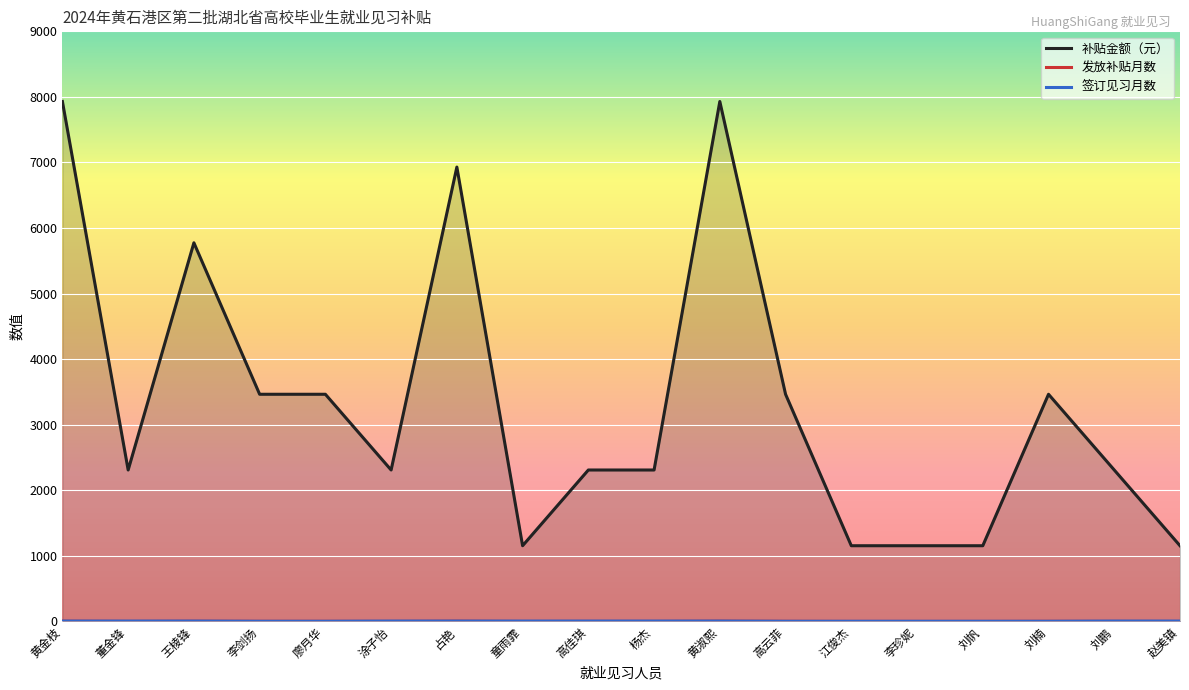

Is it true that 补贴金额（元） equals 6930 at 占艳?

True